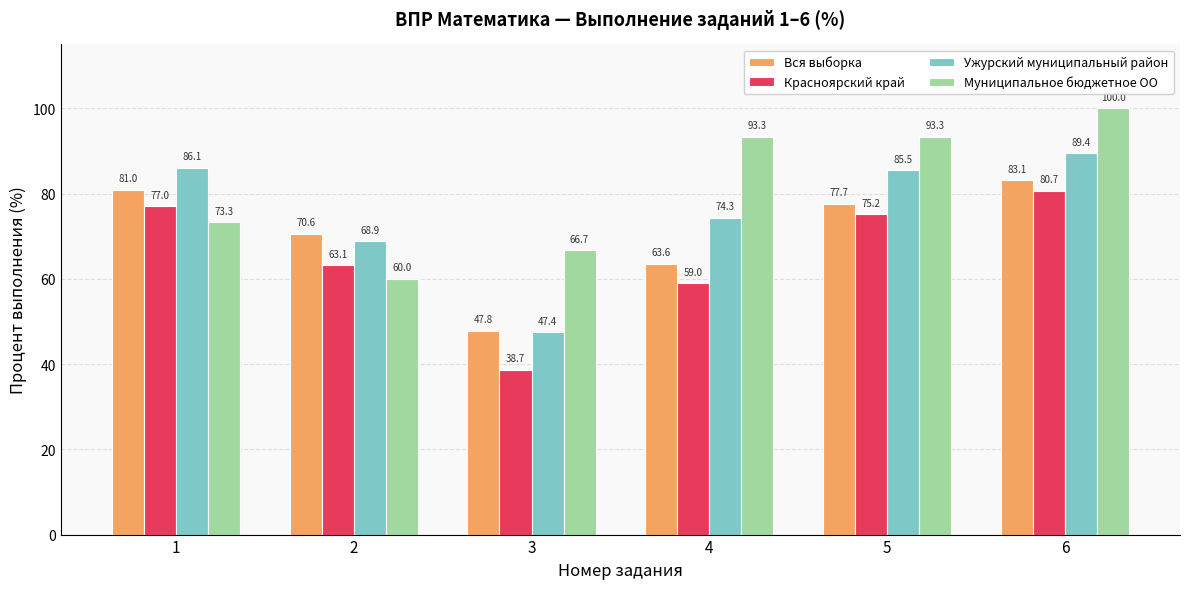

Where is Ужурский муниципальный район nearest to the value 68?

2